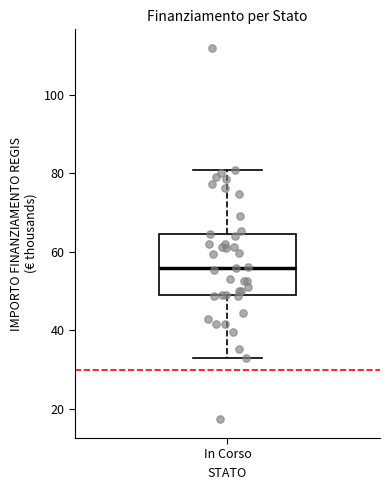

Transcribe this box plot: give where the median line is, the range the box spans, and where the two whiskers end, as read against the y-axis. The values are not printed on the chart, so give them approximately, as read against the axis.

median 56, box 50 to 64, whiskers 32 to 80